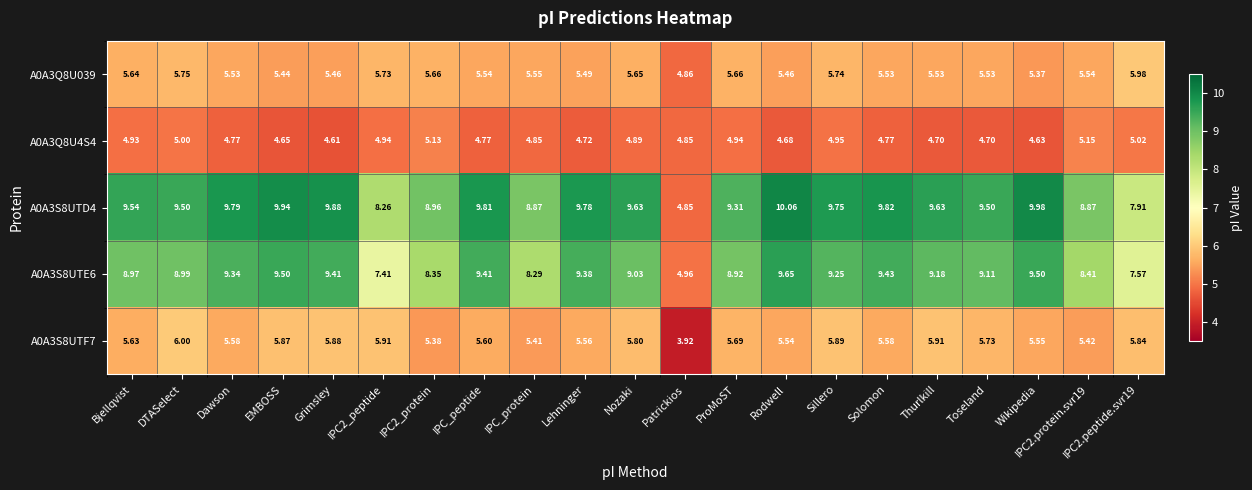

Which label corresponds to the smallest value in the chart?

Patrickios